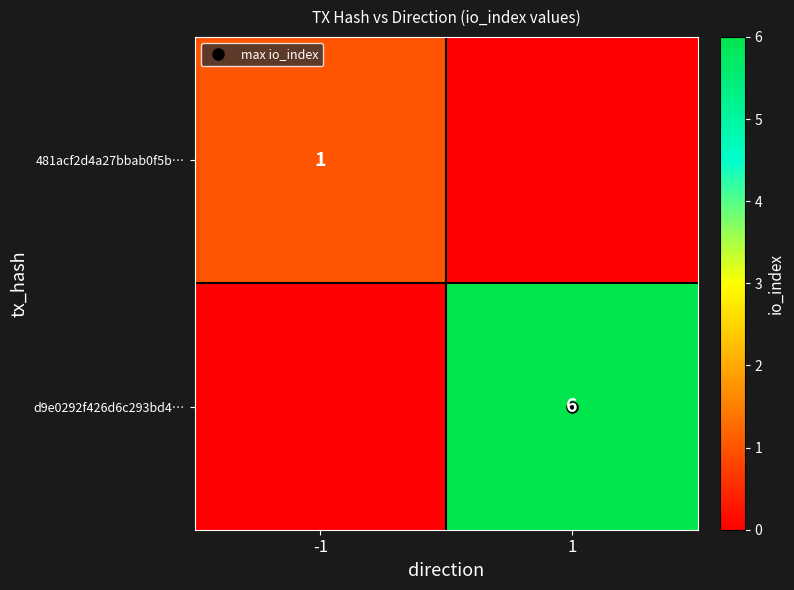

List the series in order of their peak value, highest first.

d9e0292f426d6c293bd4…, 481acf2d4a27bbab0f5b…